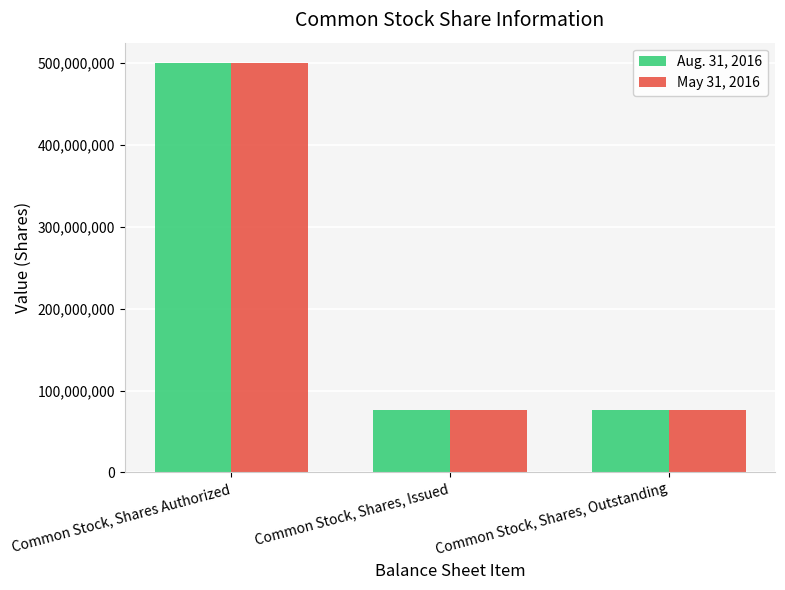

What is the difference between the May 31, 2016 values at Common Stock, Shares, Outstanding and Common Stock, Shares Authorized?

424269659